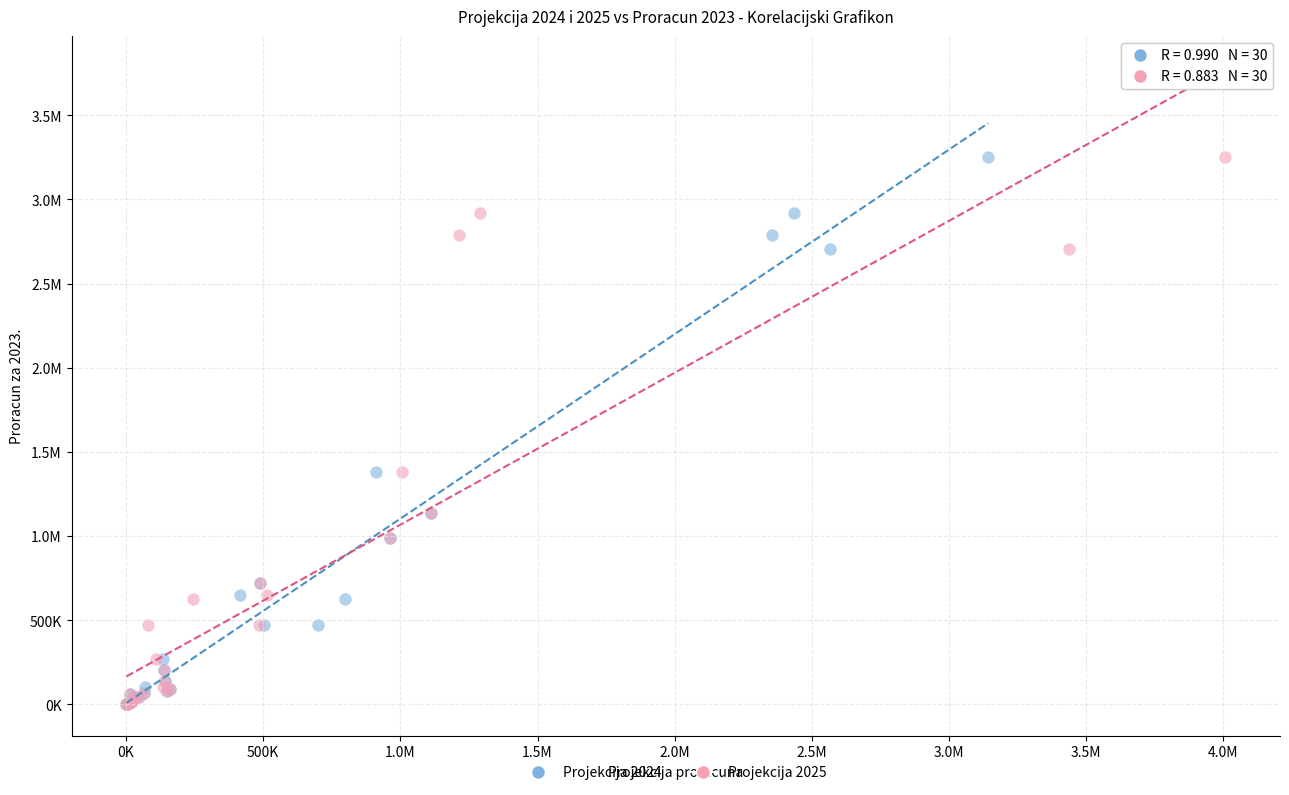

What are all the series names shown in the legend?

Projekcija 2024, Projekcija 2025